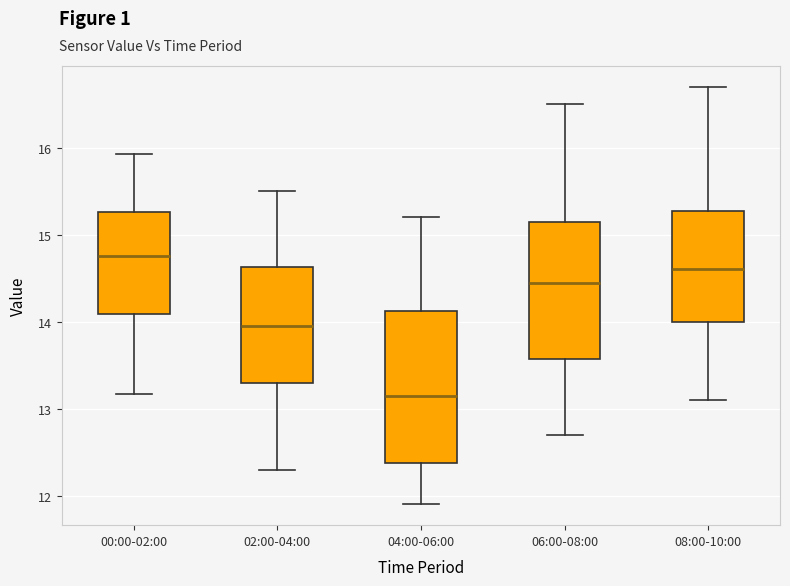

Comparing the boxes themselves (not the whiskers), which one is the tallest?

04:00-06:00